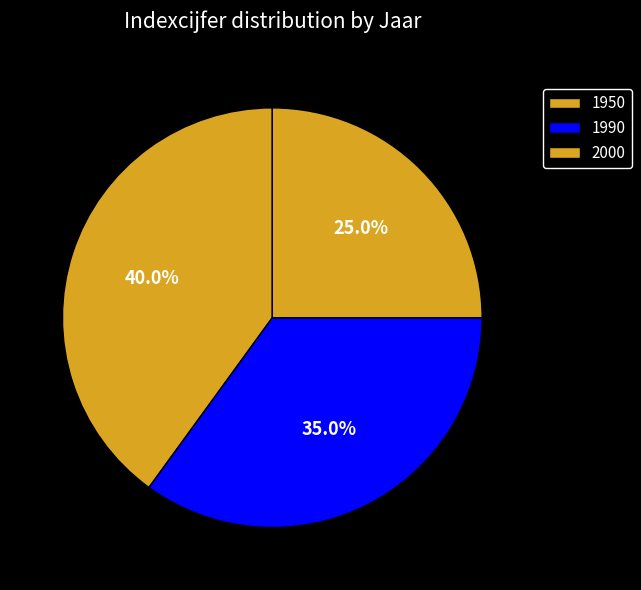

Count the number of slices in the pie.

3